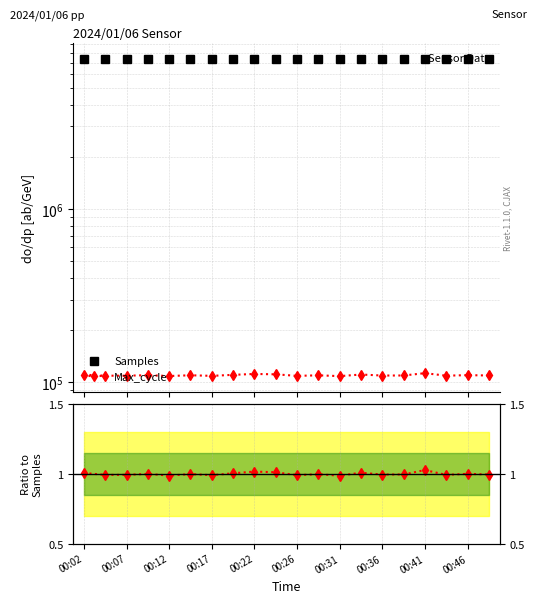

Which category has the highest value across all series?

00:12